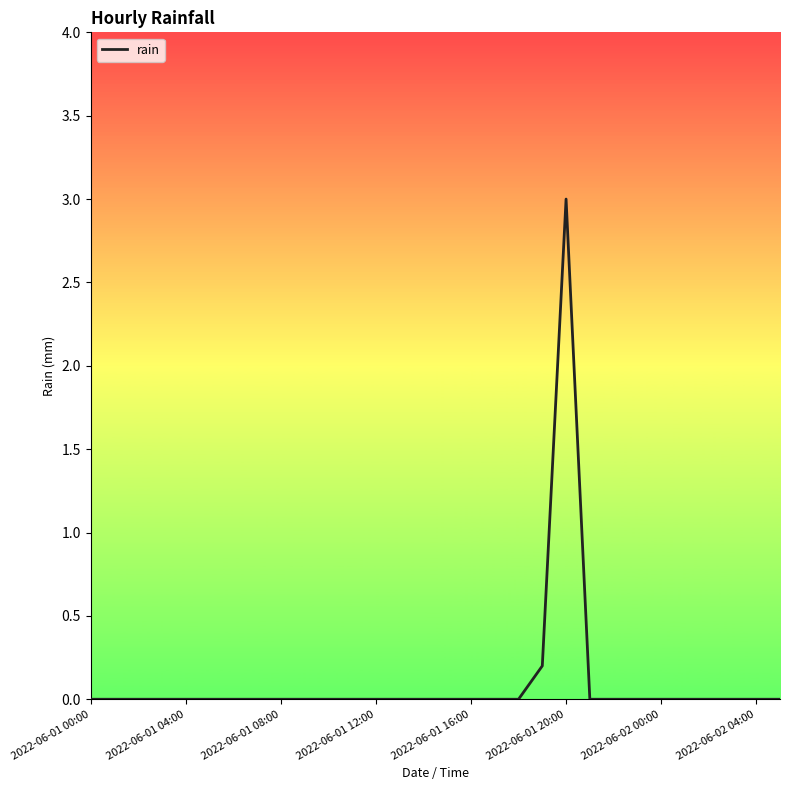

What is the difference between the maximum and minimum values?

3.0